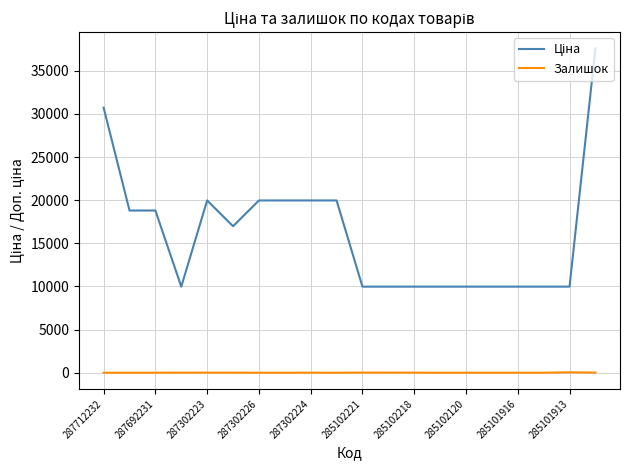

What is the maximum value shown in the chart?

37593.6